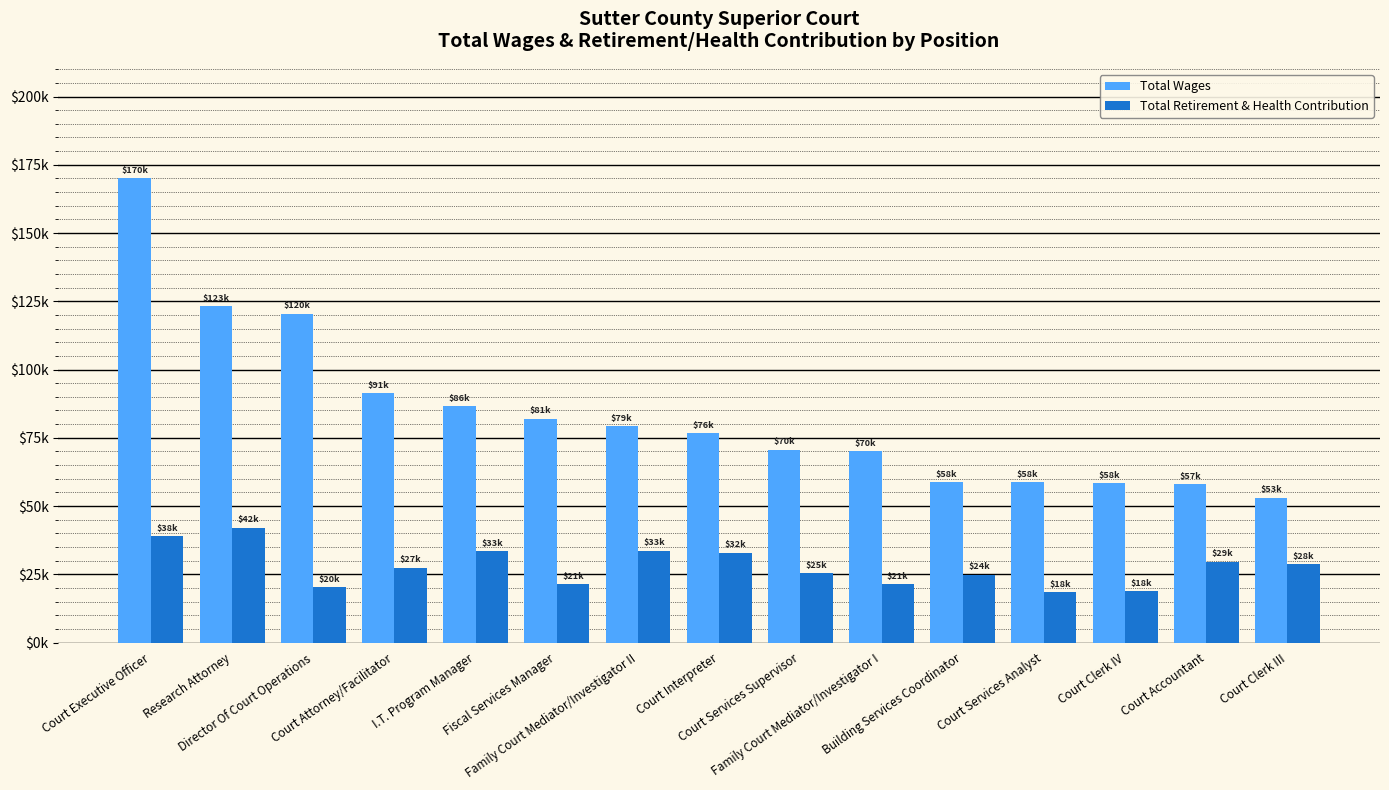

The Total Wages series shows 79214 at Family Court Mediator/Investigator II. True or false?

True